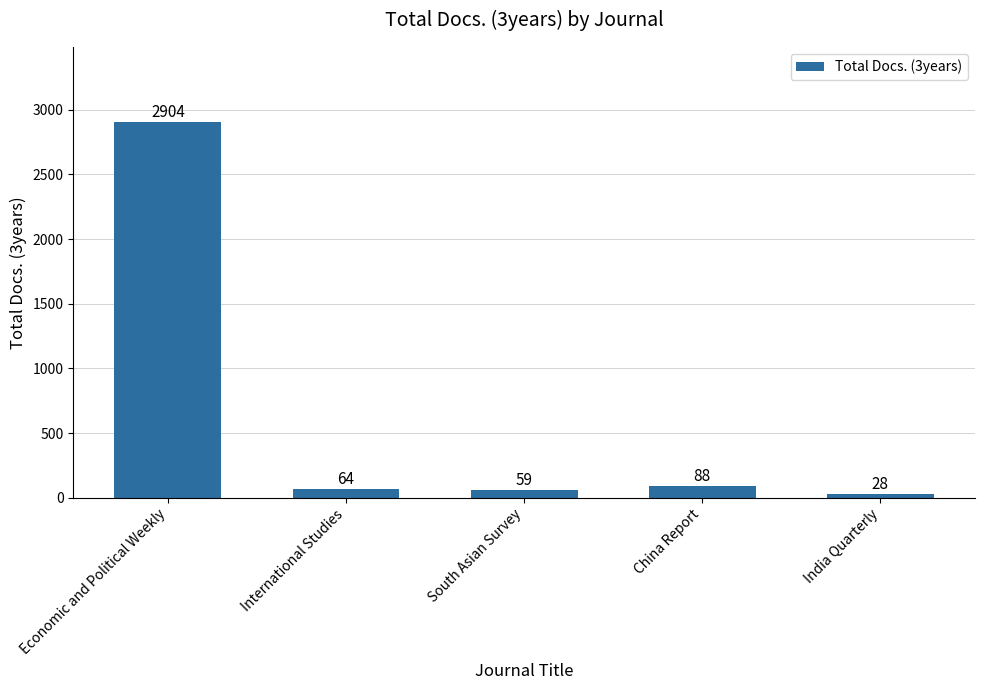

Between India Quarterly and Economic and Political Weekly, which is larger?

Economic and Political Weekly